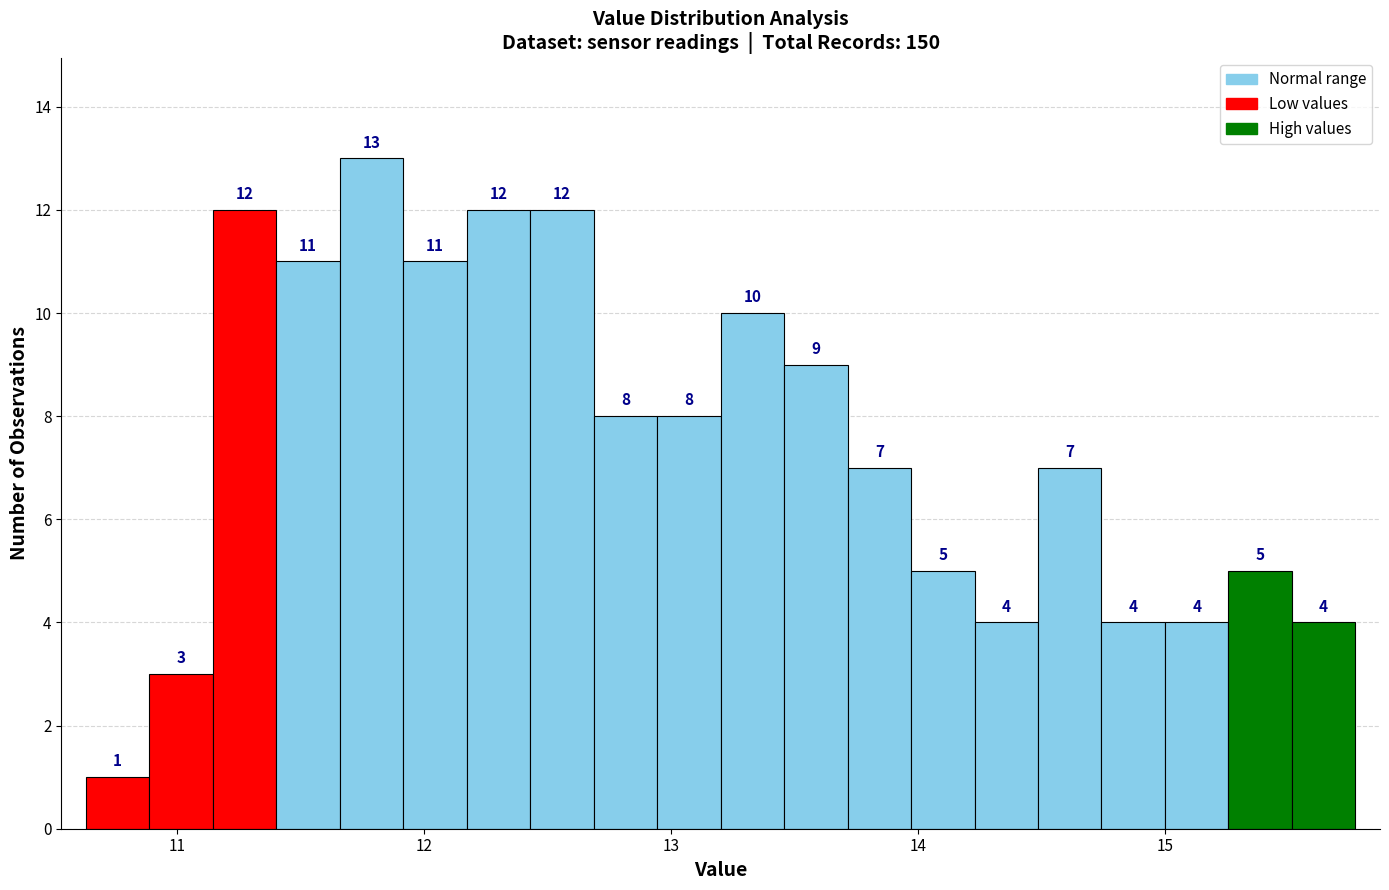

Around what value on the x-axis is the tallest bar? Give the approximate position of its centre, as read against the axis.

11.8